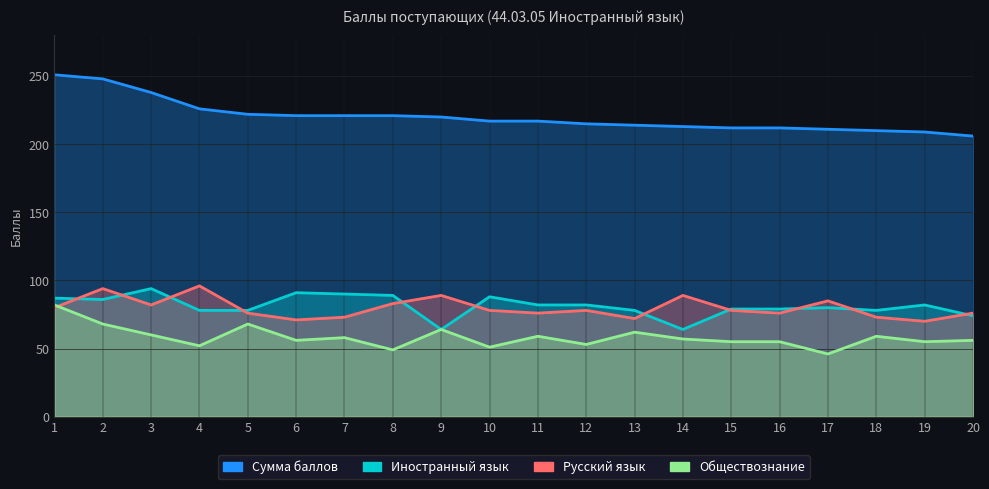

Which category has the highest value in the Сумма баллов series?

1